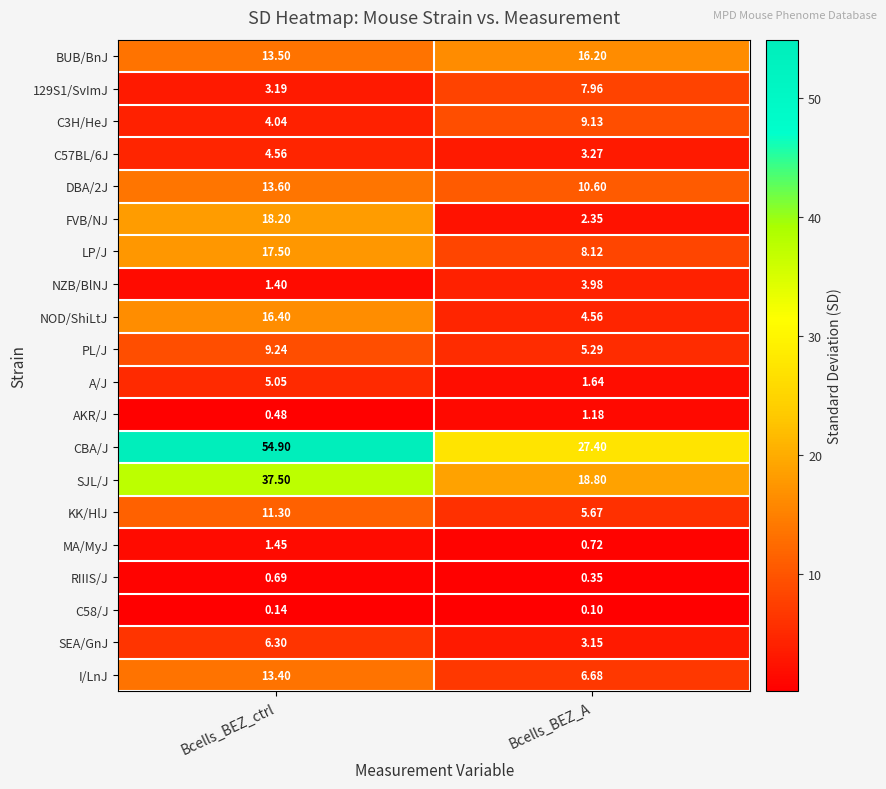

What is the difference between the highest and lowest values at Bcells_BEZ_A?

27.3